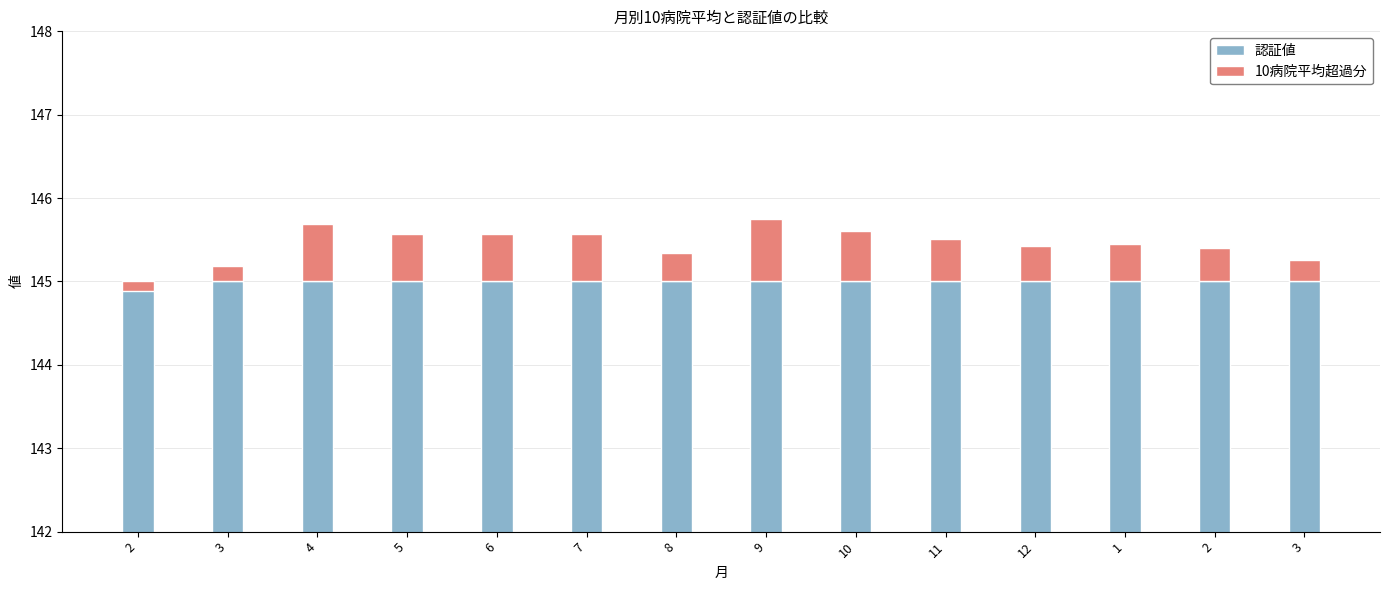

At which category is the sum across all series the highest?

9